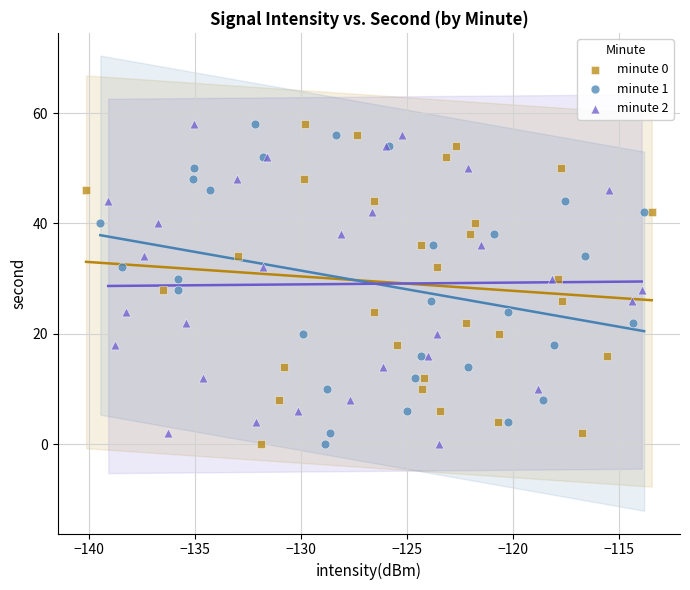

What are all the series names shown in the legend?

minute 0, minute 1, minute 2